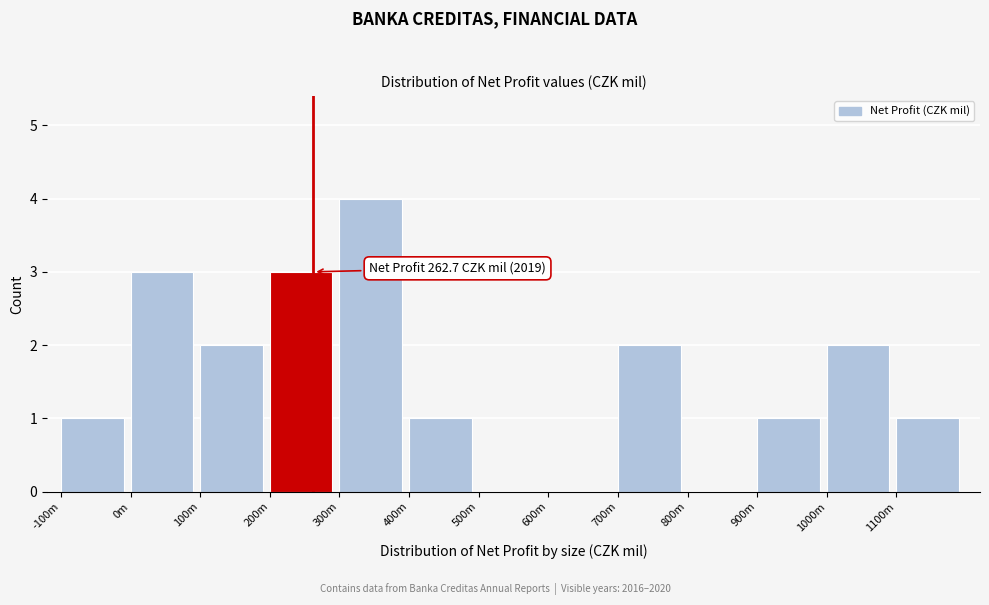

Reading left to right, what are all the values shown in this chart?

-100m=1	0m=3	100m=2	200m=3	300m=4	400m=1	500m=0	600m=0	700m=2	800m=0	900m=1	1000m=2	1100m=1